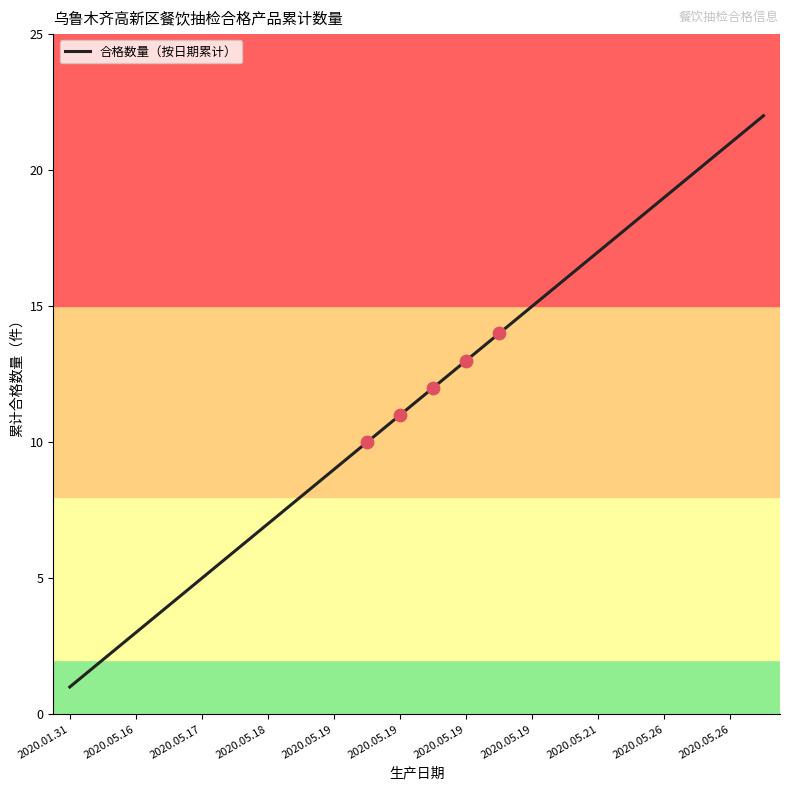

What is the greatest value displayed?

22